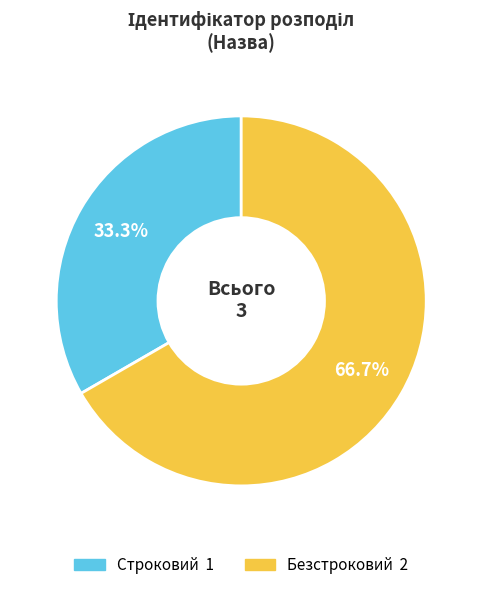

Is it true that Безстроковий is 67% of the pie?

True